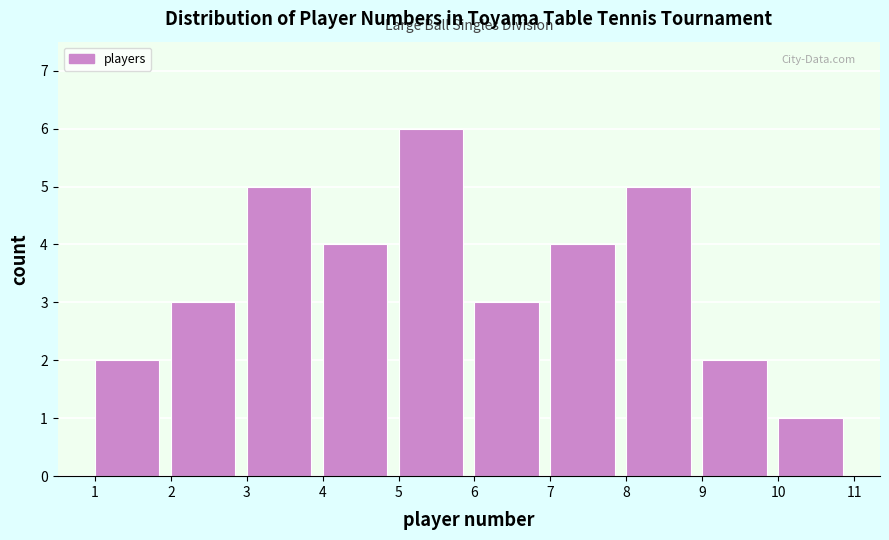

Reading left to right, transcribe all the data shown in this chart.

2	3	5	4	6	3	4	5	2	1